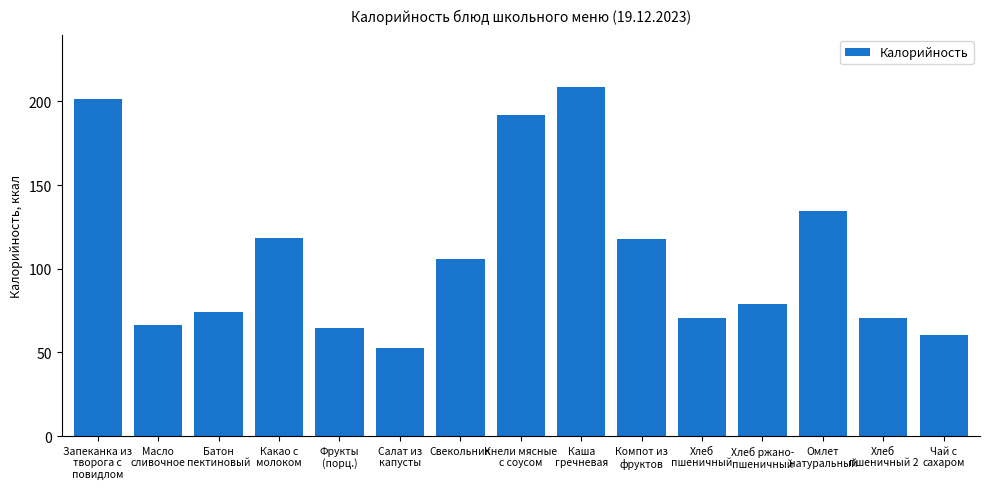

What position from the left is Свекольник?

7